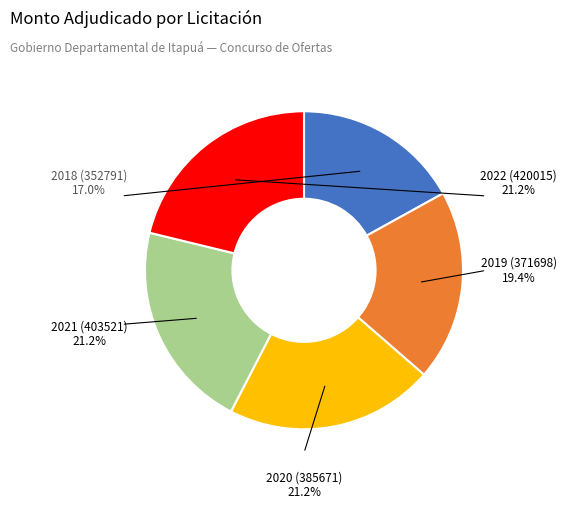

Is there any slice that represents more than half of the pie?

No